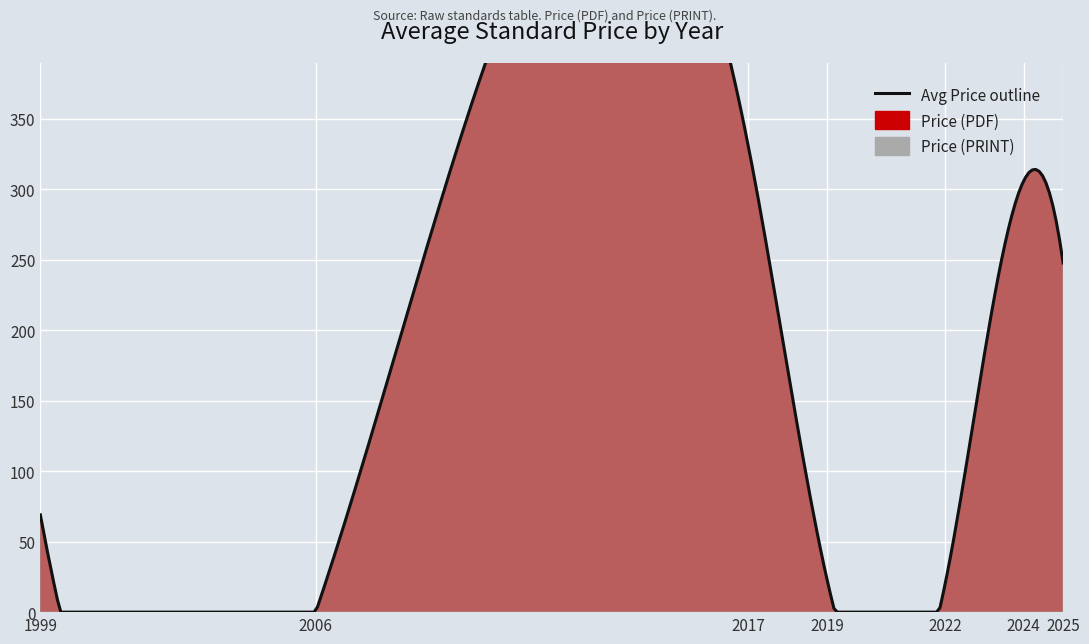

Rank the series at 2025 from lowest to highest value.

Price (PDF), Price (PRINT)